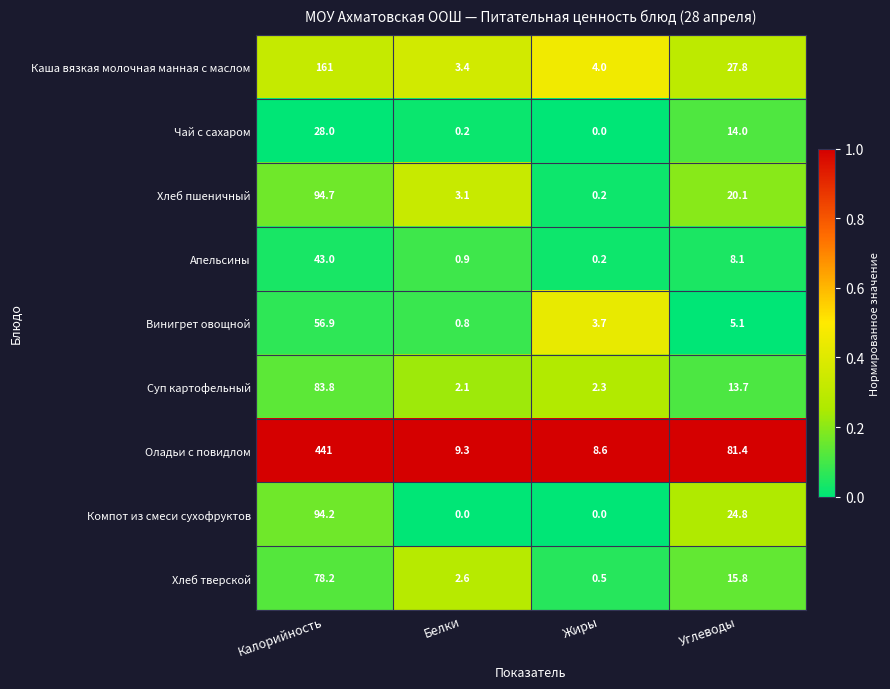

What is the maximum value shown in the chart?

441.0